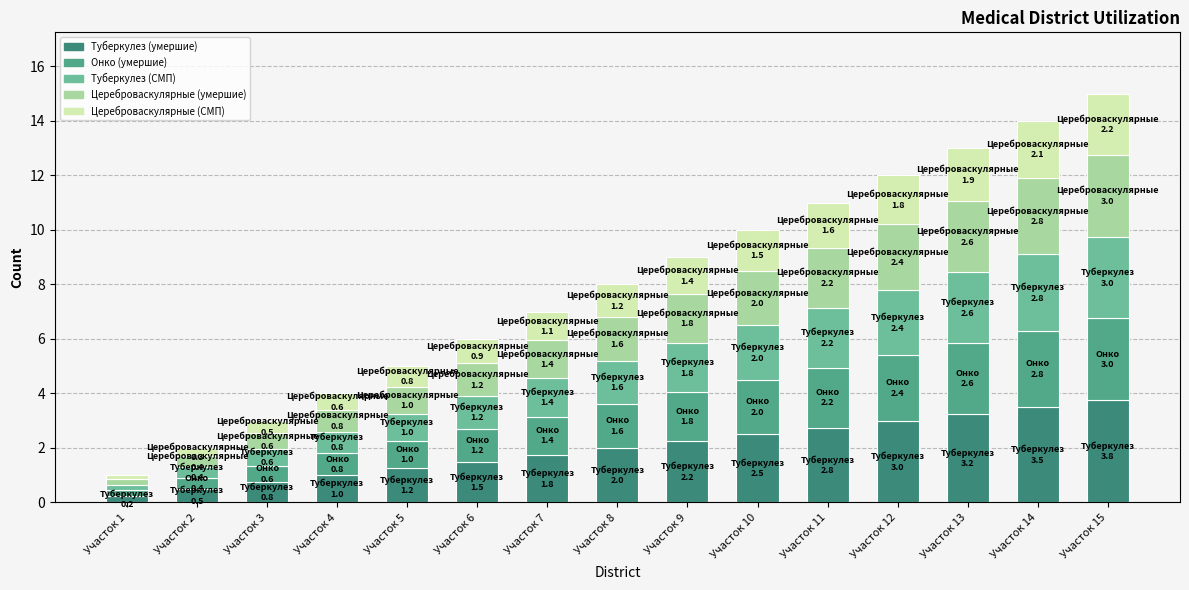

What is the sum of all Туберкулез (СМП) values?

24.0